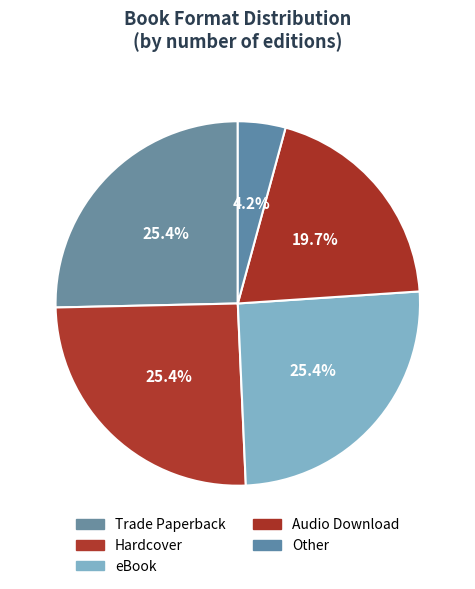

To the nearest percent, what is the average slice percentage?

20%